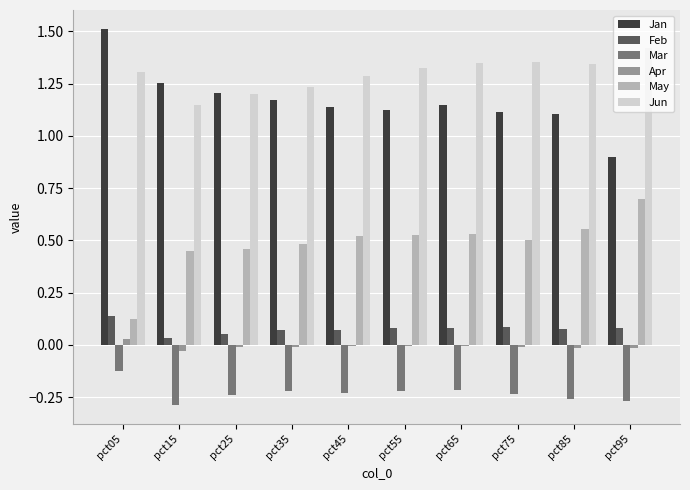

Is the value of Jun at pct65 greater than the value of Apr at pct55?

Yes